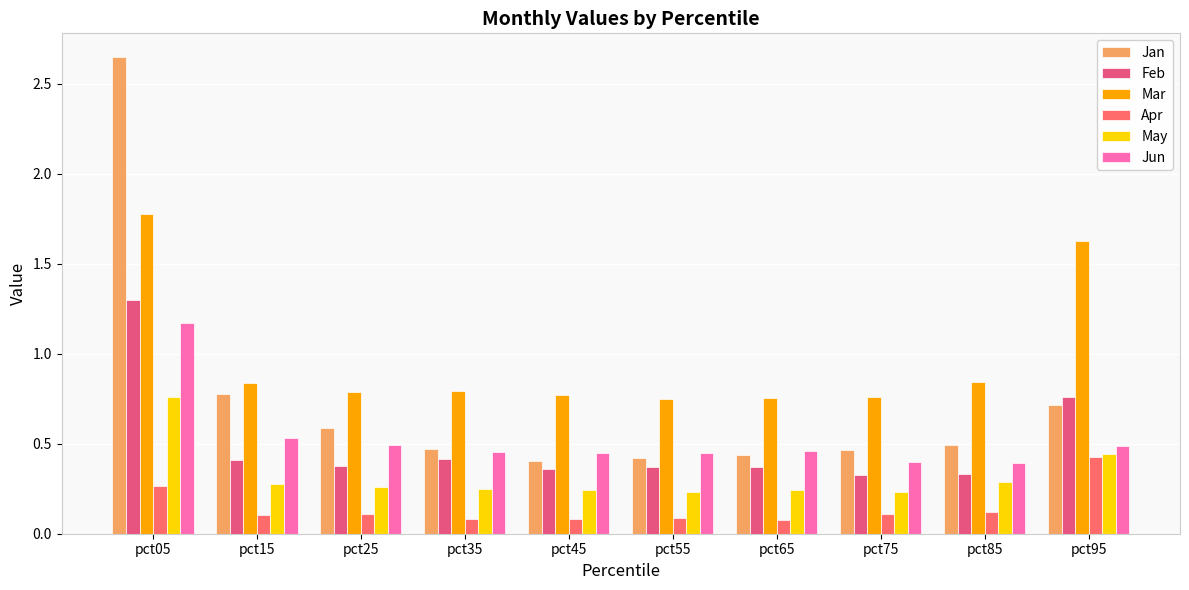

How many groups of bars are there?

10